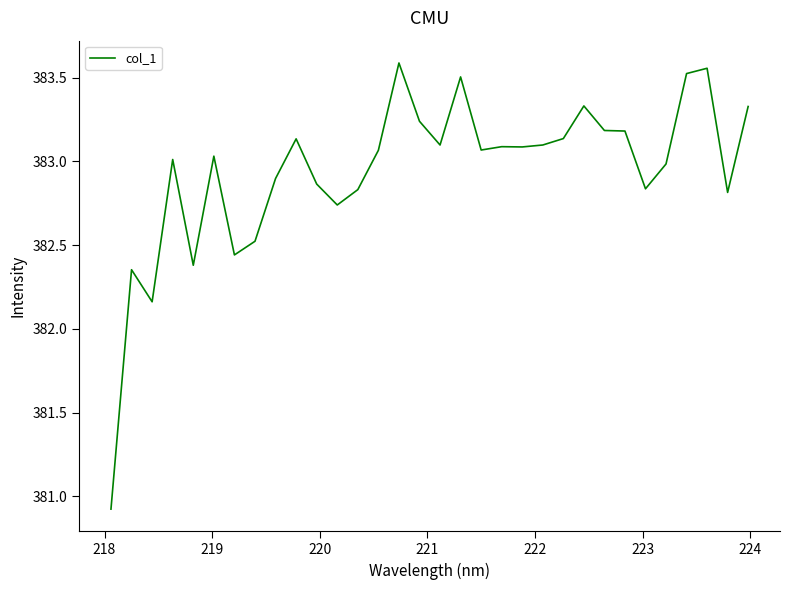

What is the smallest value displayed?

380.9